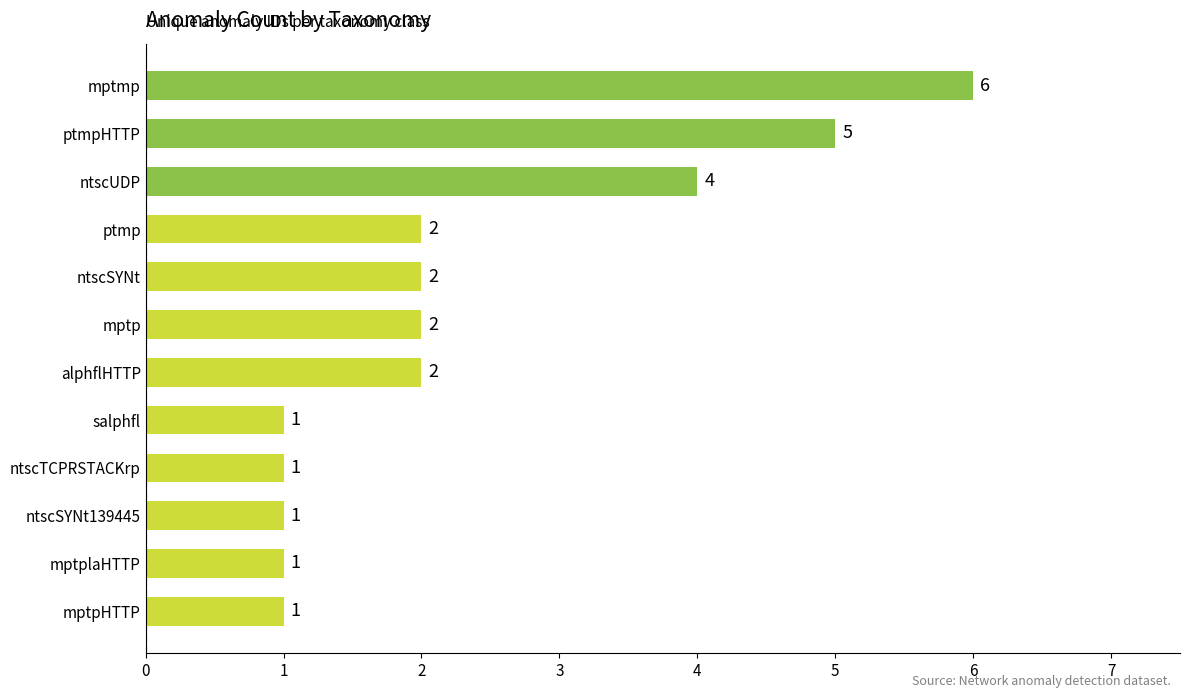

What is the difference between the second highest and second lowest values?

4